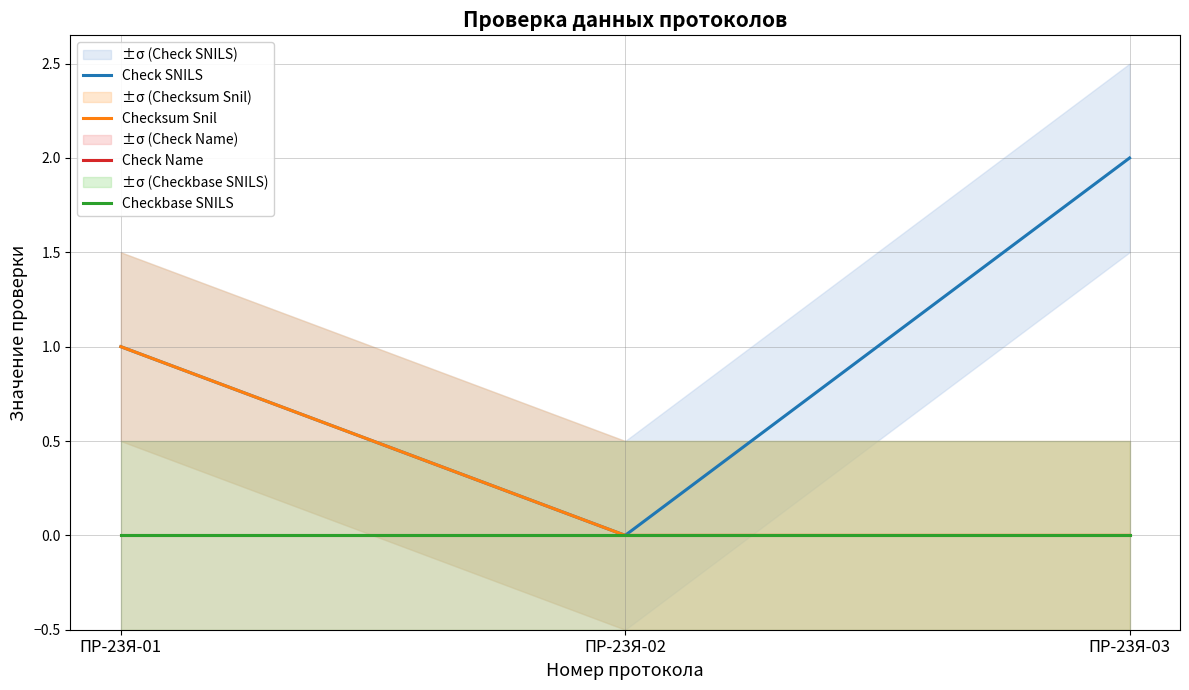

Reading left to right, extract all data points from this chart.

Check SNILS: ПР-23Я-01=1	ПР-23Я-02=0	ПР-23Я-03=2
Checksum Snil: ПР-23Я-01=1	ПР-23Я-02=0	ПР-23Я-03=0
Check Name: ПР-23Я-01=0	ПР-23Я-02=0	ПР-23Я-03=0
Checkbase SNILS: ПР-23Я-01=0	ПР-23Я-02=0	ПР-23Я-03=0